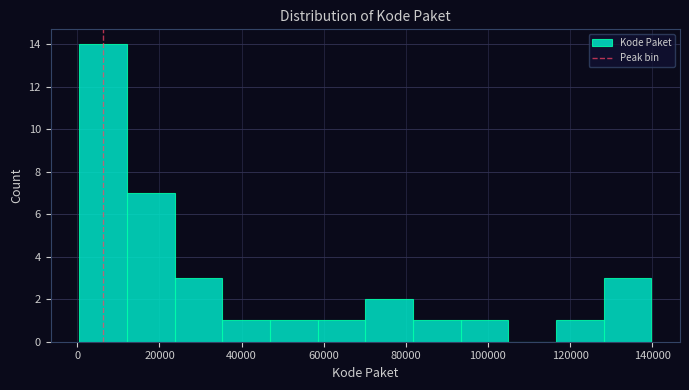

Reading left to right, transcribe this chart: for each bar, give the range it covers on the x-axis and its height. Neither the bar edges nor the heights are printed on the chart, so give them approximately, as read against the axes.

0 to 12000: 14
12000 to 24000: 7
24000 to 36000: 3
36000 to 46000: 1
46000 to 58000: 1
58000 to 70000: 1
70000 to 82000: 2
82000 to 94000: 1
94000 to 104000: 1
104000 to 116000: 0
116000 to 128000: 1
128000 to 140000: 3